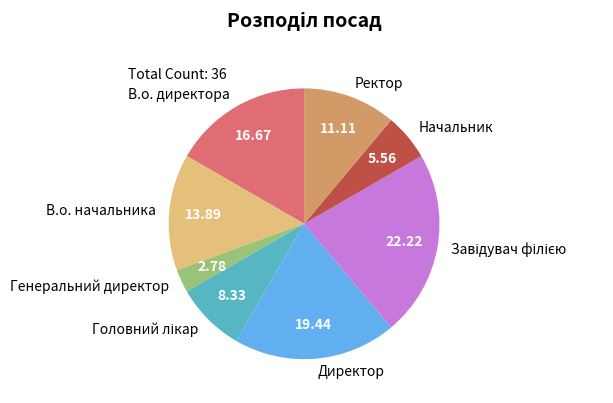

The В.о. начальника slice represents 28% of the pie. True or false?

False